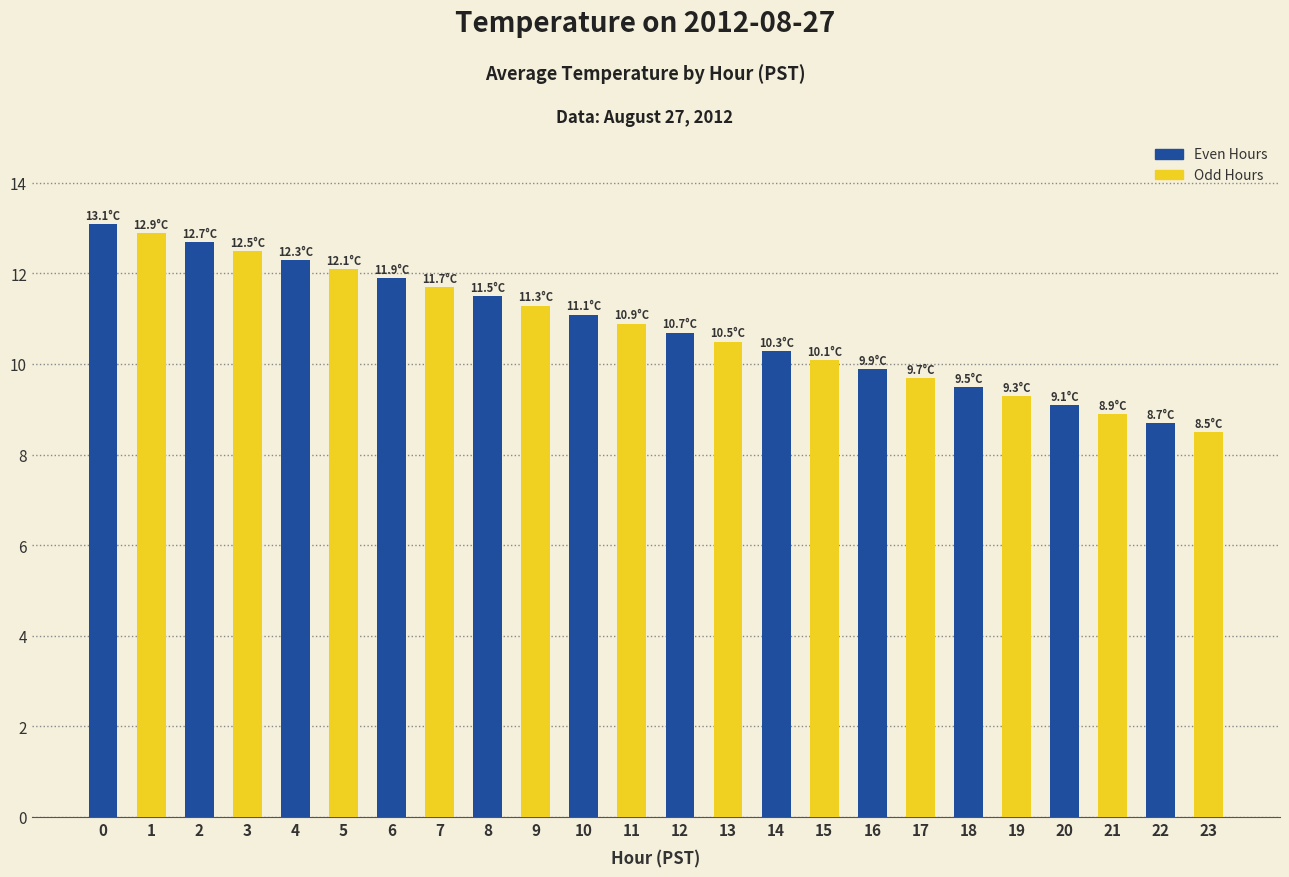

What is the difference between the values at 4 and 3?

0.2